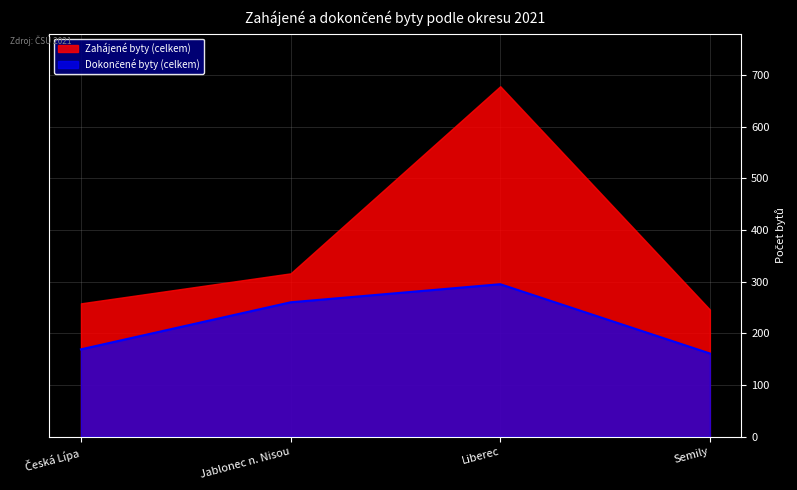

Which series has the largest total across all categories?

Zahájené byty (celkem)